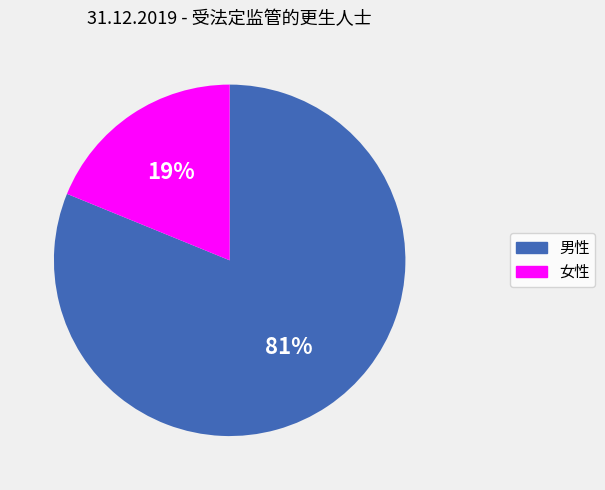

Combined, do 男性 and 女性 account for over 50%?

Yes